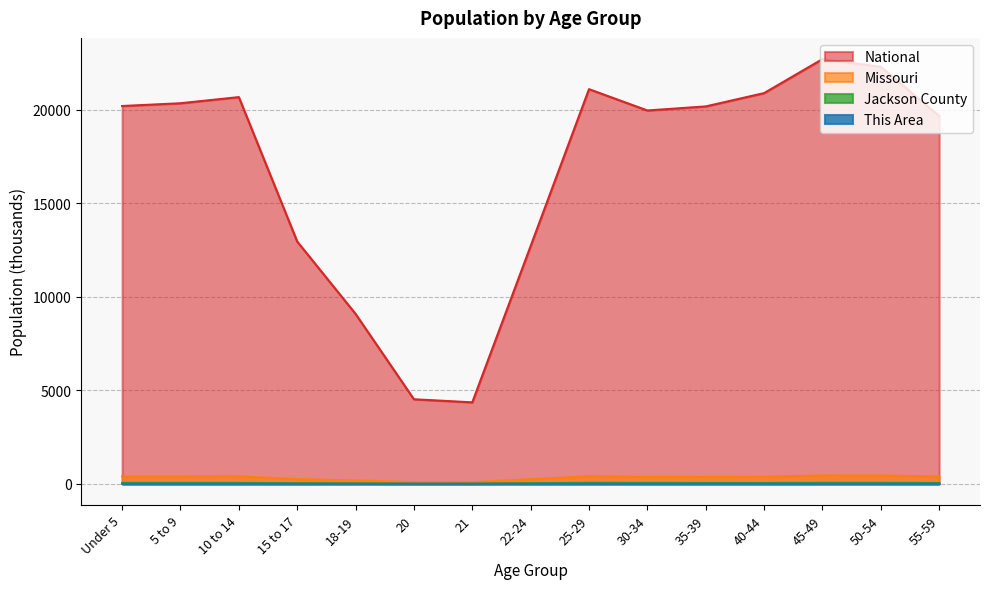

What position from the right is 40-44?

4